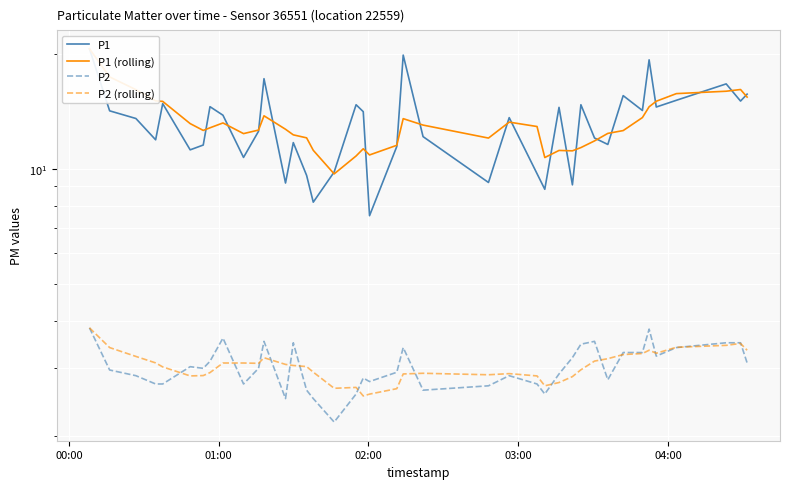

Rank the series by their maximum value, from lowest to highest.

P2, P2 (rolling), P1, P1 (rolling)